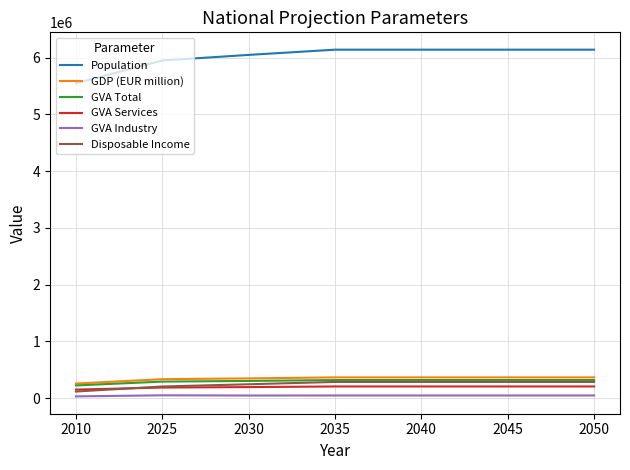

Which series has the largest total across all categories?

Population